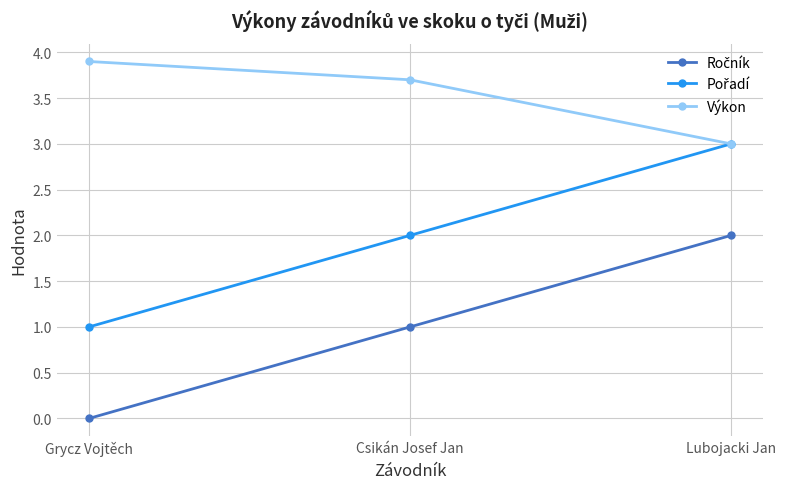

The Výkon series shows 3.0 at Lubojacki Jan. True or false?

True